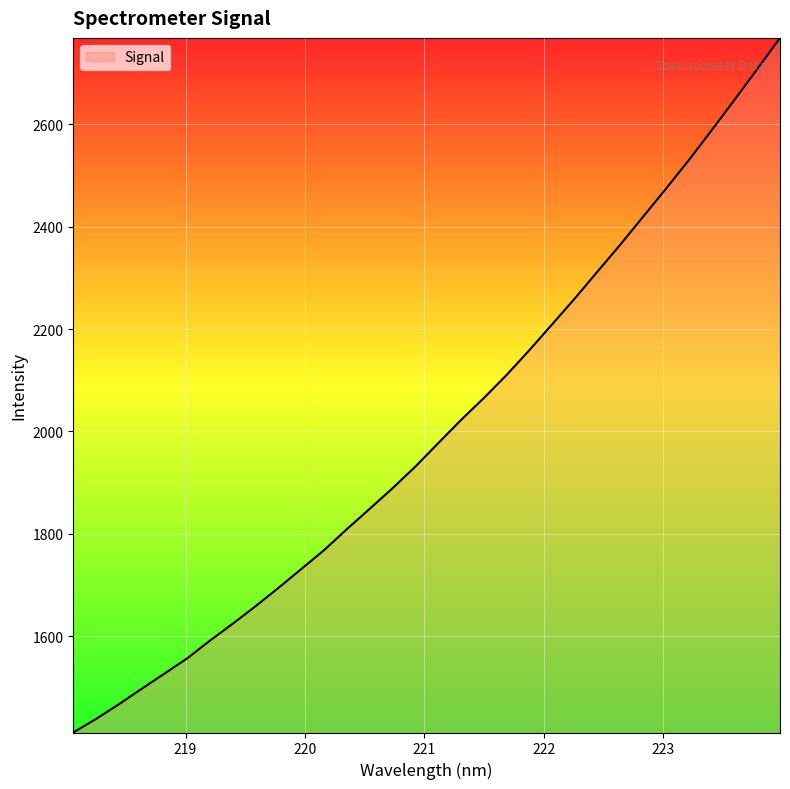

Count the number of categories in the chart.

32